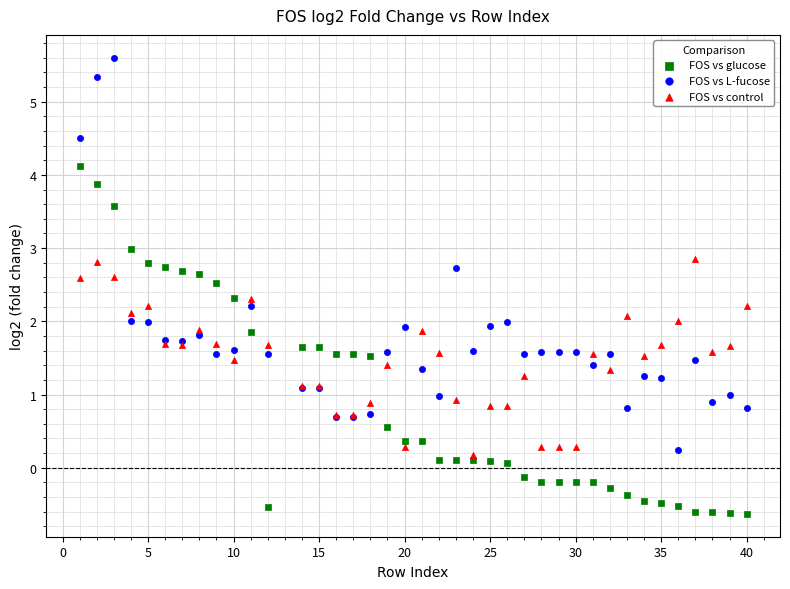

Which series contains the lowest Y value?

FOS vs glucose